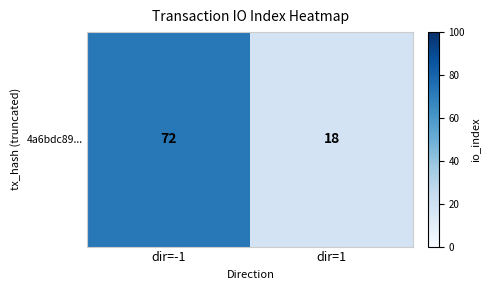

Reading left to right, transcribe all the data shown in this chart.

dir=-1=72	dir=1=18